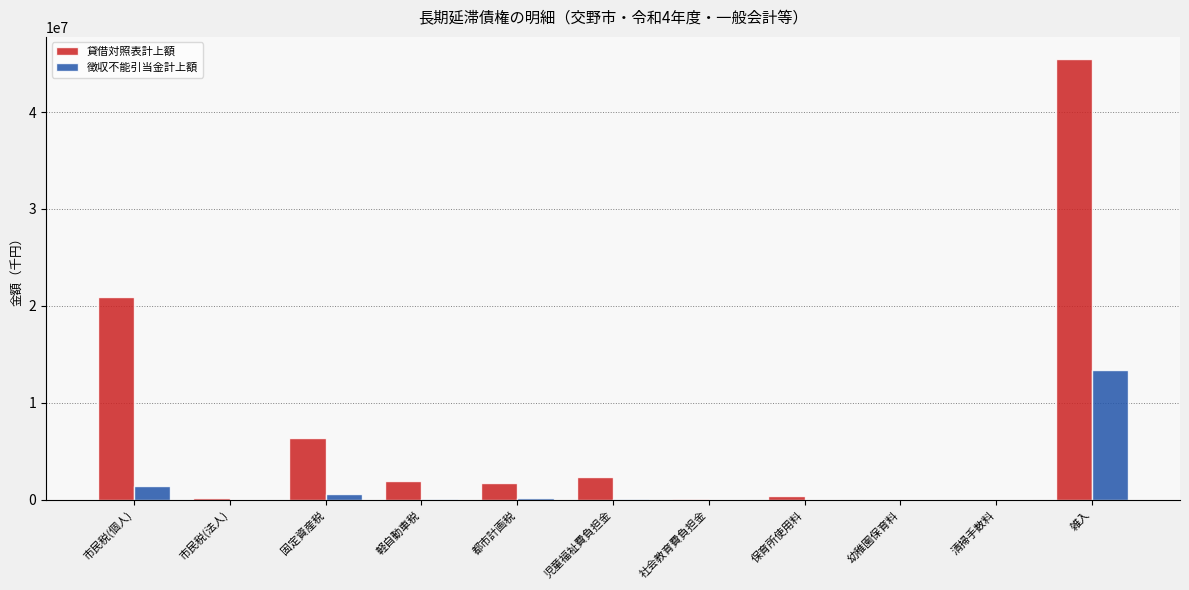

At which category is the sum across all series the highest?

雑入